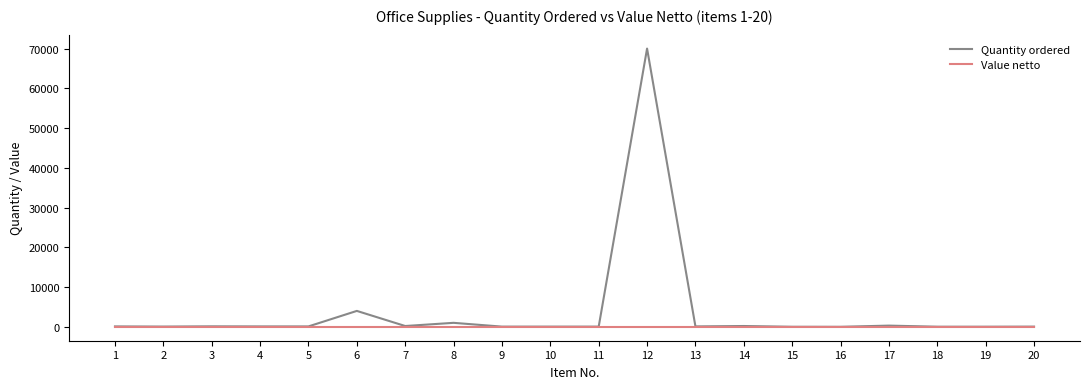

True or false: Value netto has a value of 0 at 3.

True